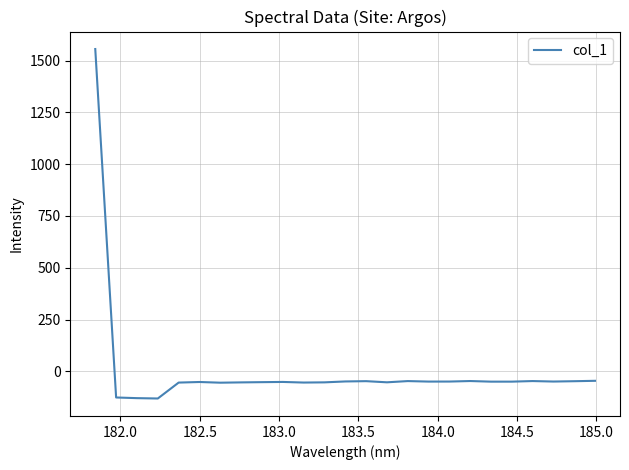

What is the minimum value shown in the chart?

-130.6